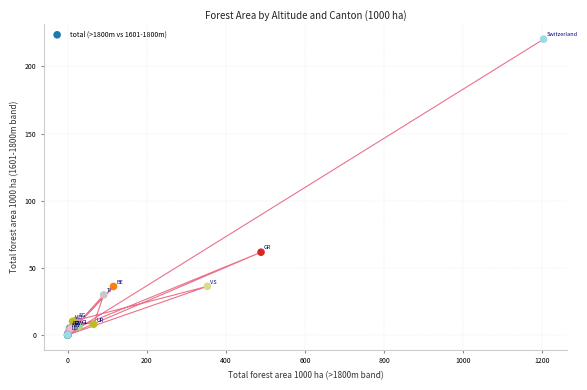

What Y value in the scatter plot is closest to 110?

61.6